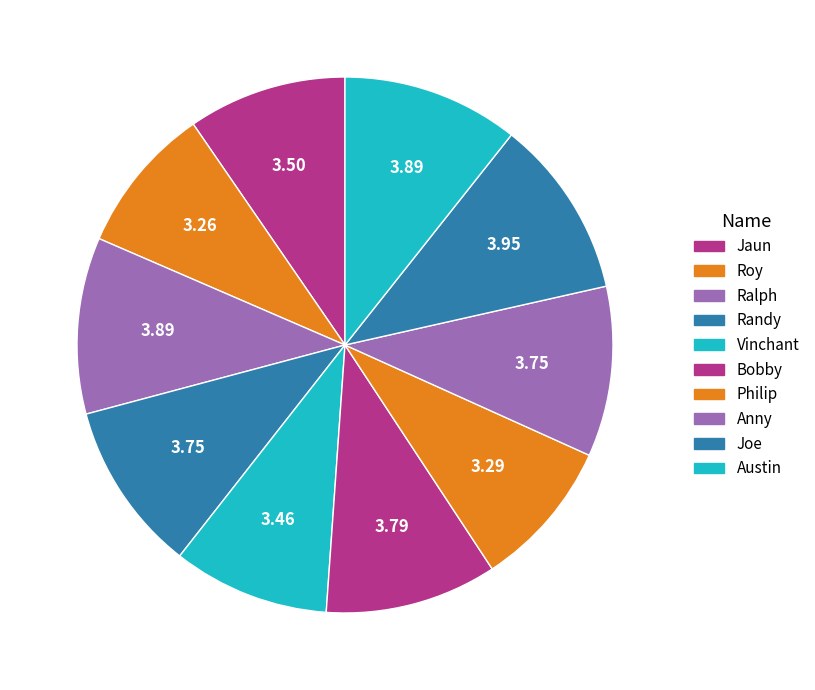

Which slice is the smallest?

Roy